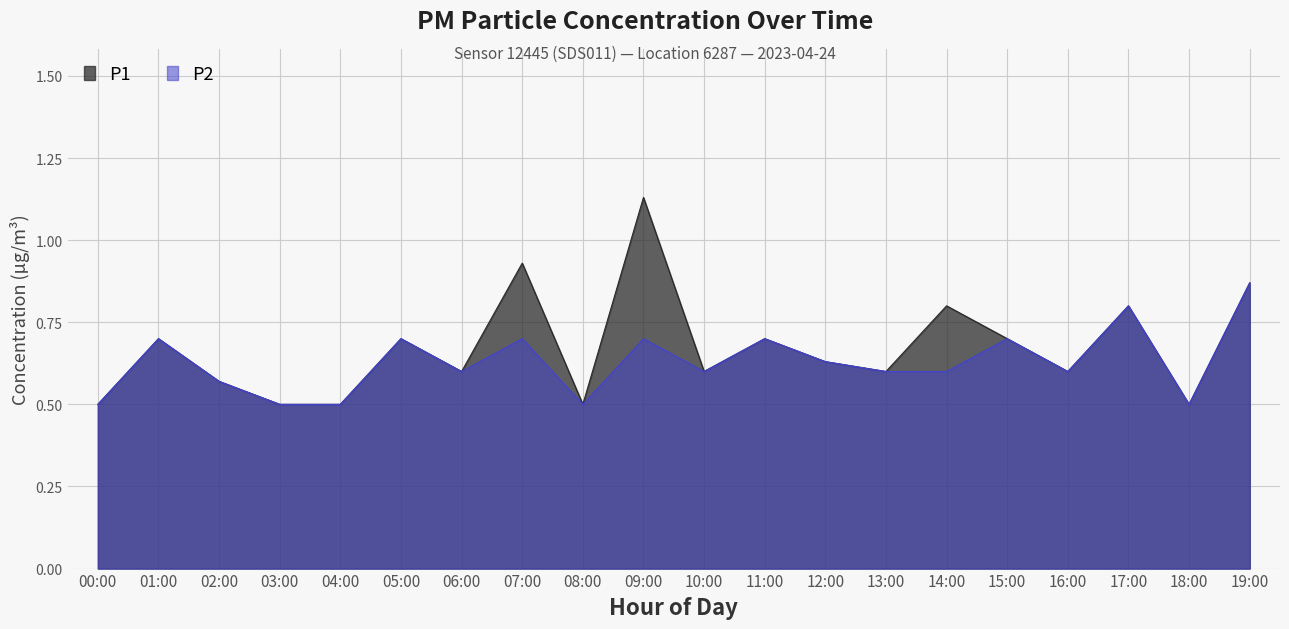

Count the number of data series in this chart.

2